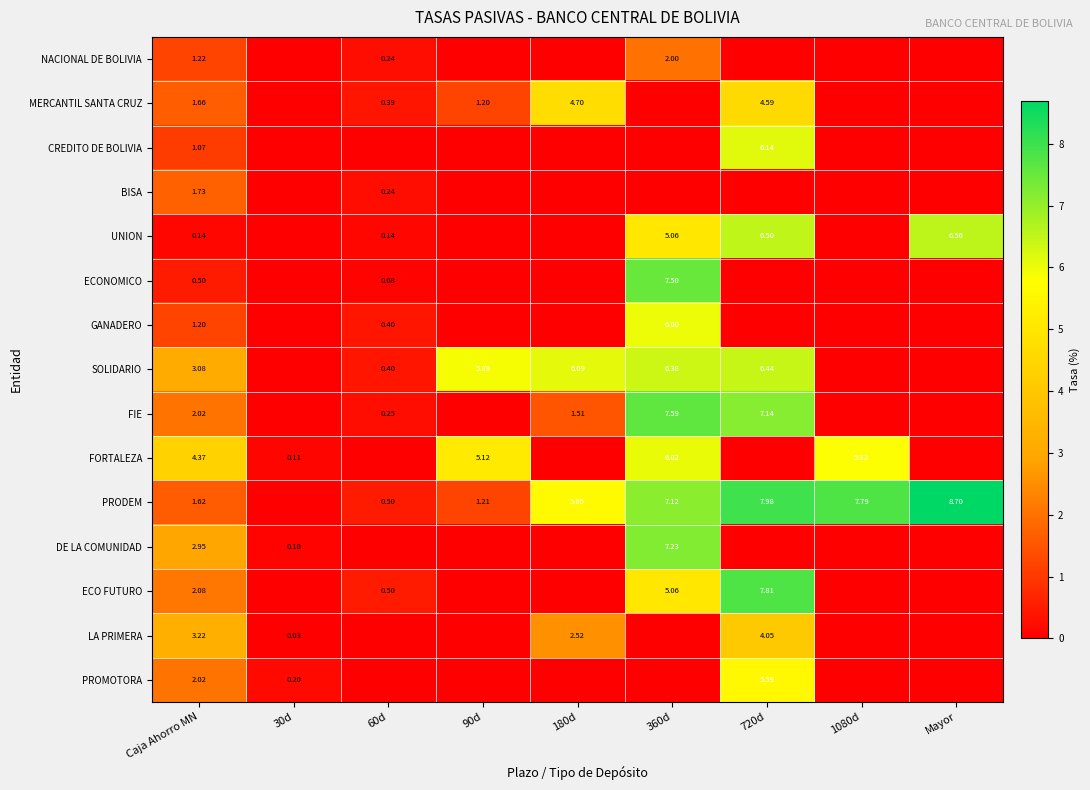

The value of DE LA COMUNIDAD at 30d is 0.1. True or false?

True